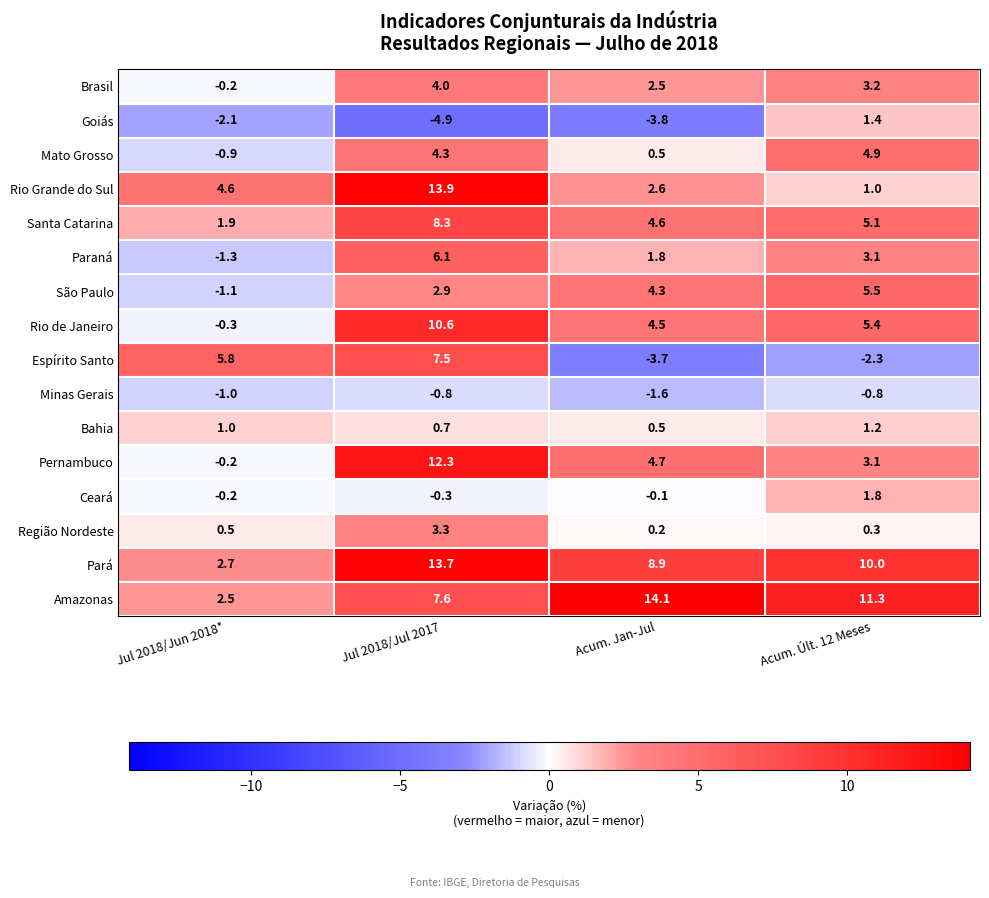

What is the difference between the maximum and minimum values in the São Paulo series?

6.6